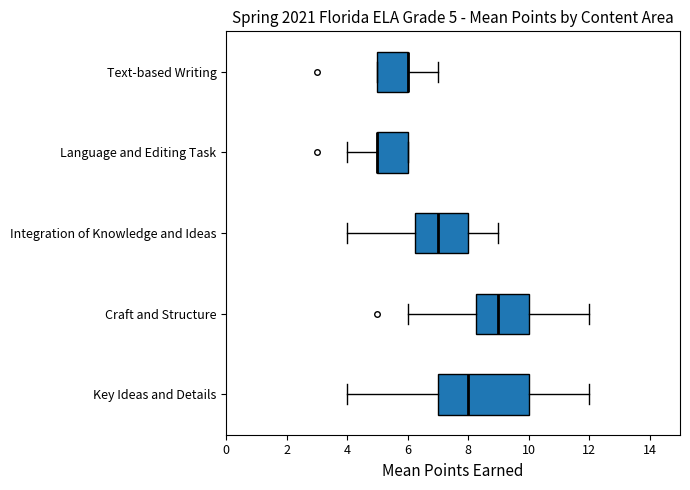

Which box is the widest, from its left edge to its right edge?

Key Ideas and Details